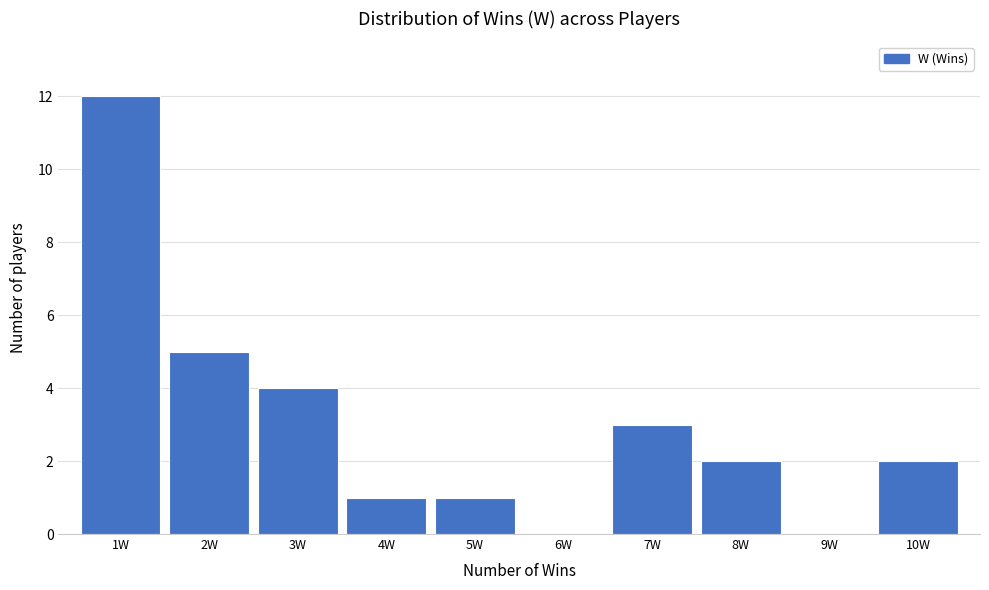

Reading left to right, transcribe this chart: for each bar, give the range it covers on the x-axis and its height. The values are not printed on the chart, so give them approximately, as read against the axis.

0.5 to 1.5: 12
1.5 to 2.5: 5
2.5 to 3.5: 4
3.5 to 4.5: 1
4.5 to 5.5: 1
5.5 to 6.5: 0
6.5 to 7.5: 3
7.5 to 8.5: 2
8.5 to 9.5: 0
9.5 to 10.5: 2